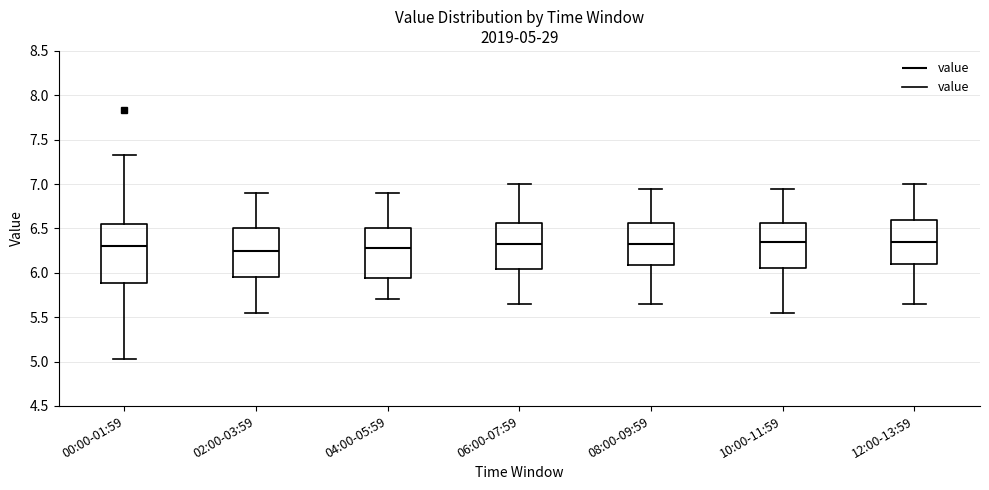

Which box is the tallest, from its lower edge to its upper edge?

00:00-01:59